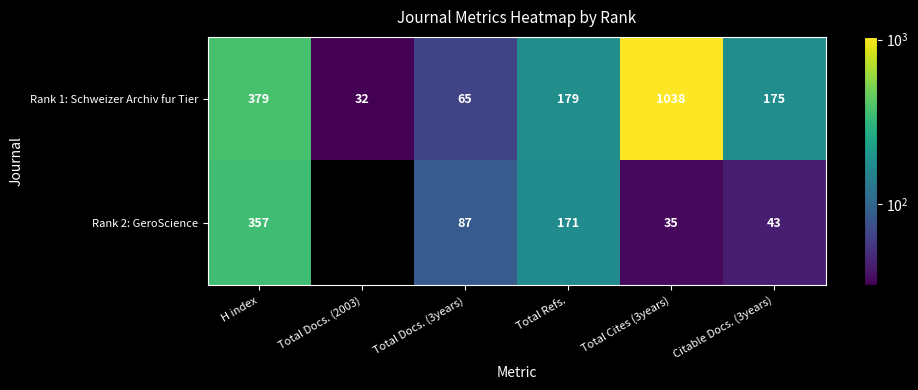

What is the approximate value of Rank 1: Schweizer Archiv fur Tier at Total Docs. (3years), to the nearest 50?

50